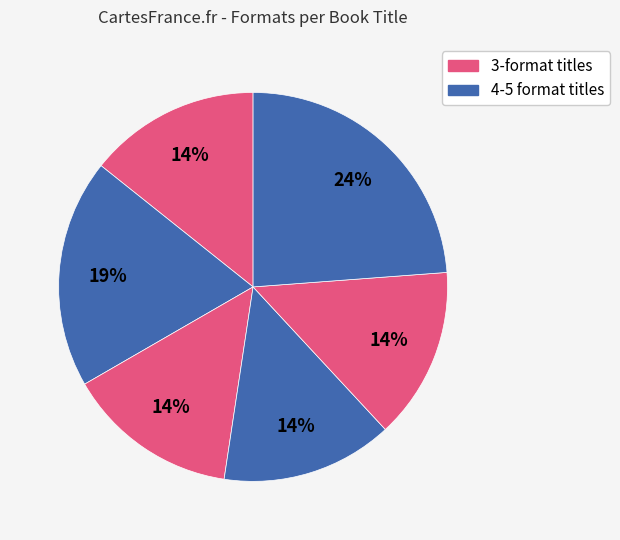

Count the number of slices in the pie.

6